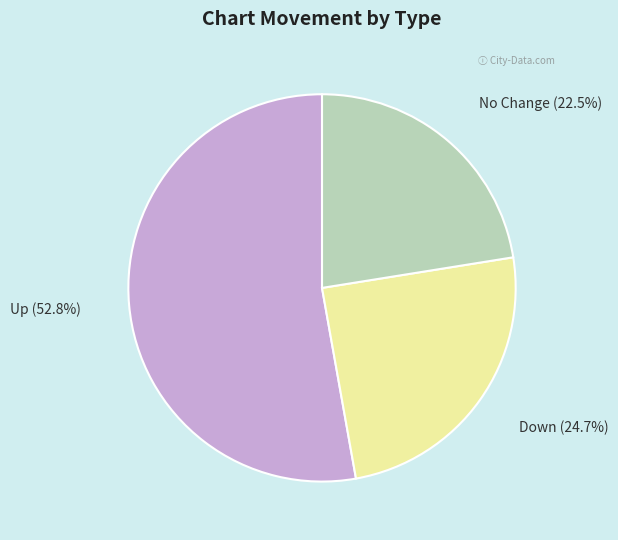

Between Down and No Change, which is larger?

Down